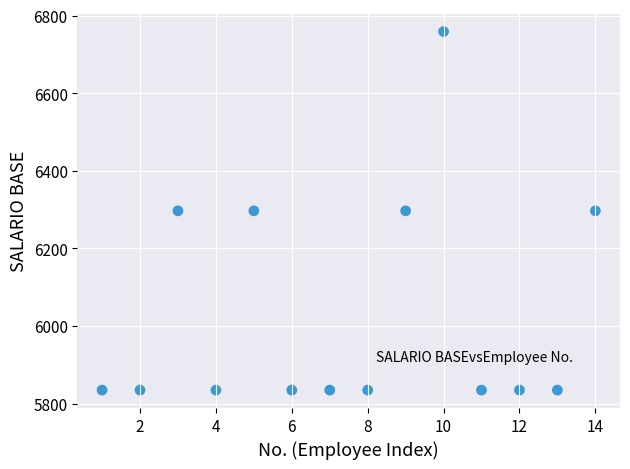

What is the range of Y values (max minus min)?

924